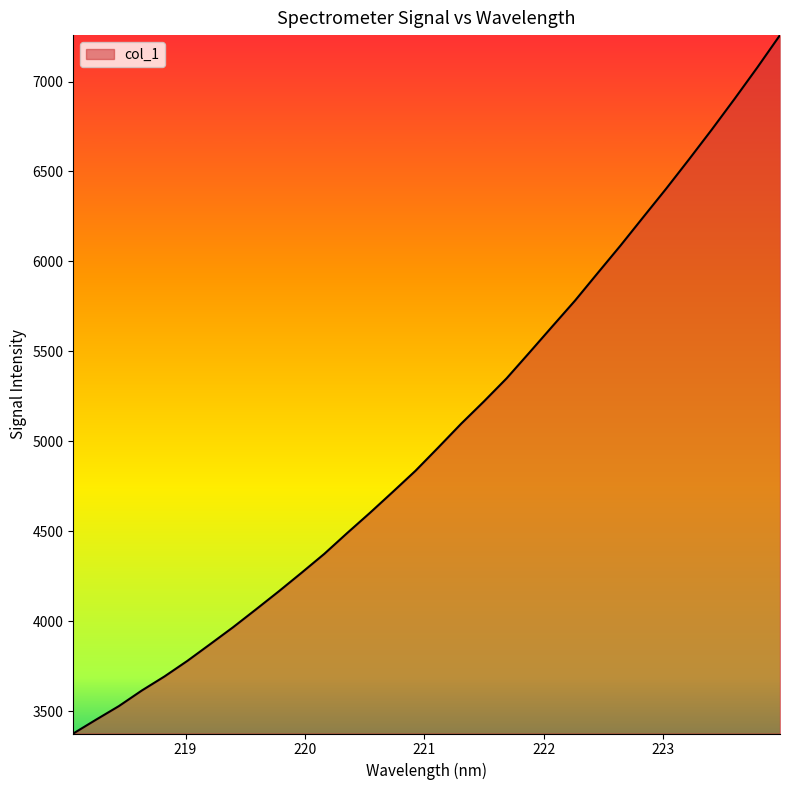

How many categories are shown in the chart?

32